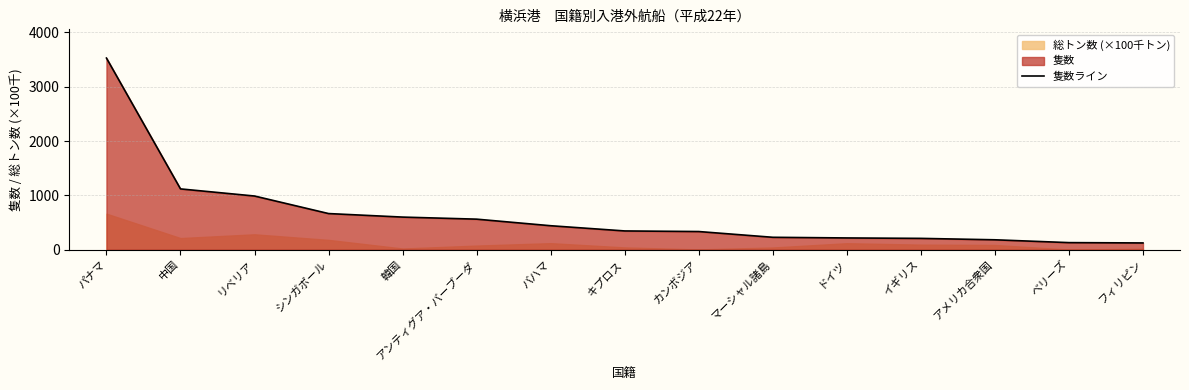

True or false: the data shows 1687 at 中国.

False